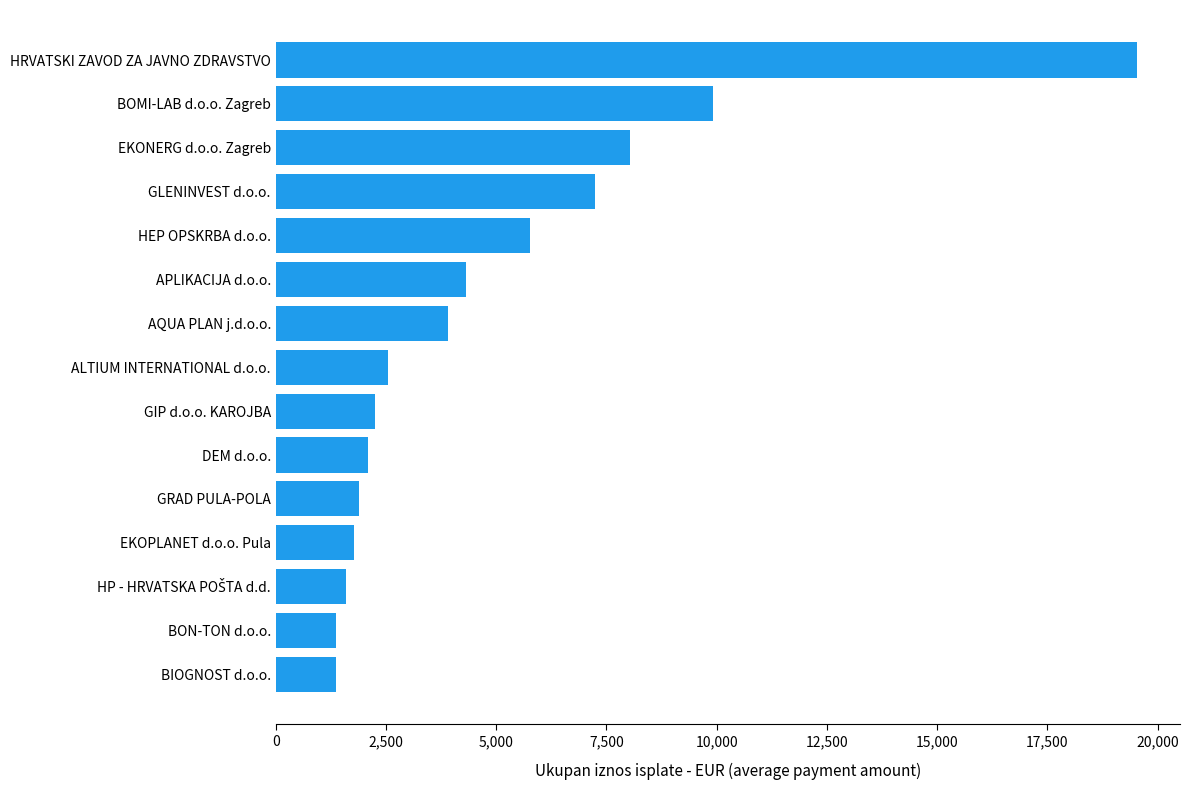

What is the minimum value shown in the chart?

1363.8